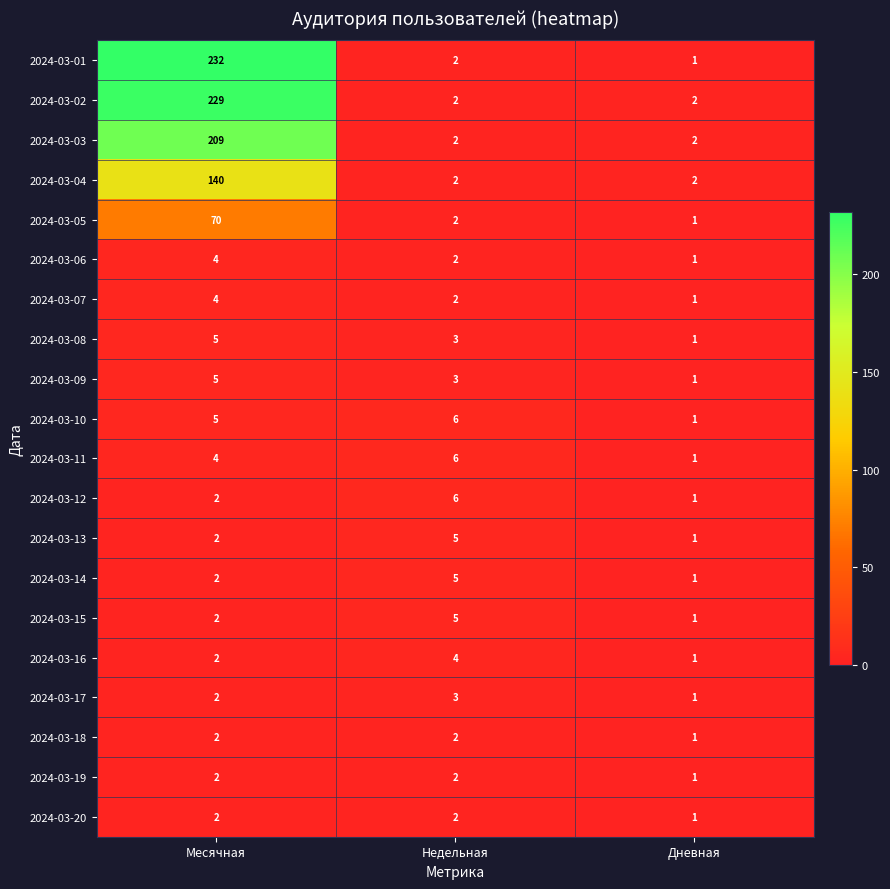

What is the maximum value for 2024-03-09?

5